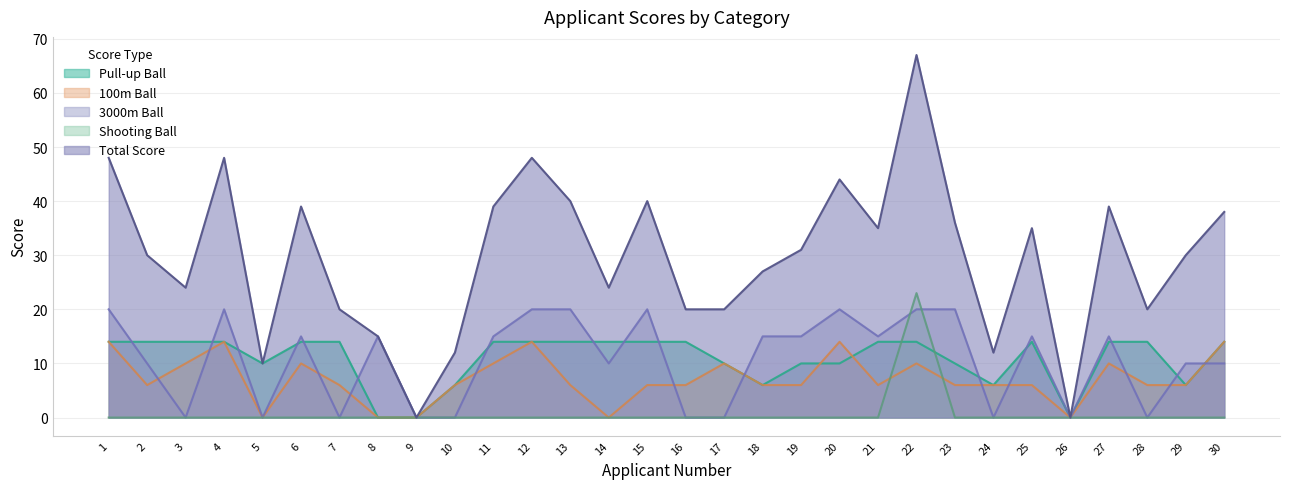

What is the value of the Pull-up Ball point at the 18th from the left?

6